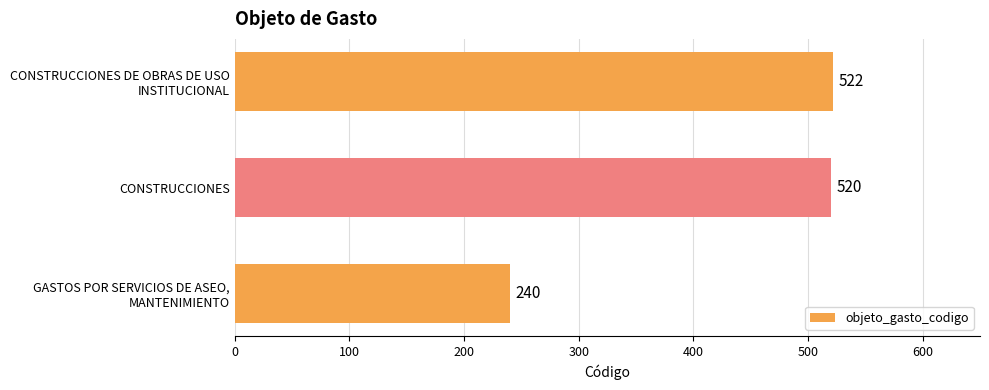

Read the value at CONSTRUCCIONES, to the nearest 5.

520